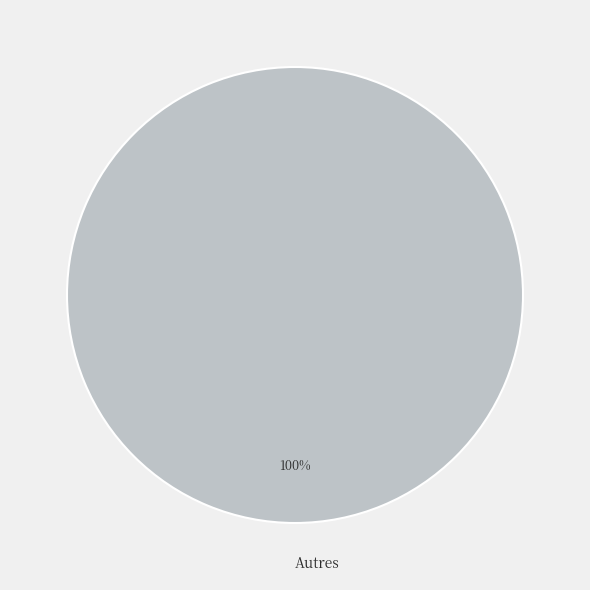

The Autres slice represents 87% of the pie. True or false?

False